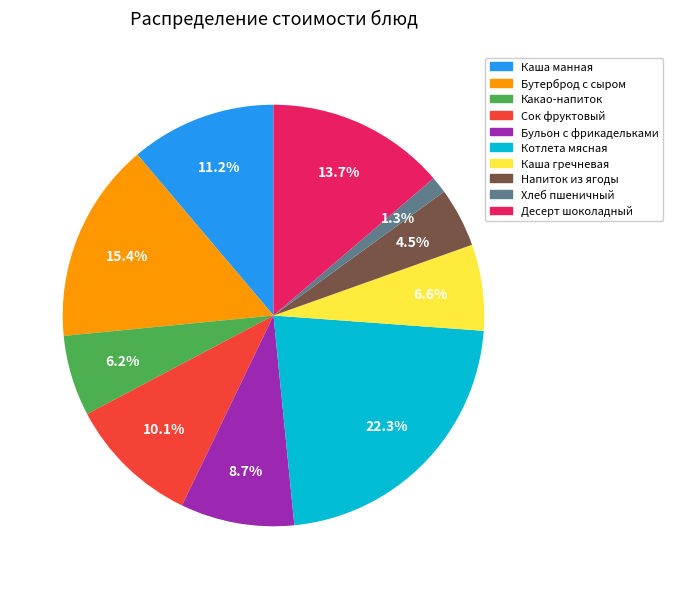

Approximately how many times larger is the value at Какао-напиток compared to Каша гречневая?

0.9